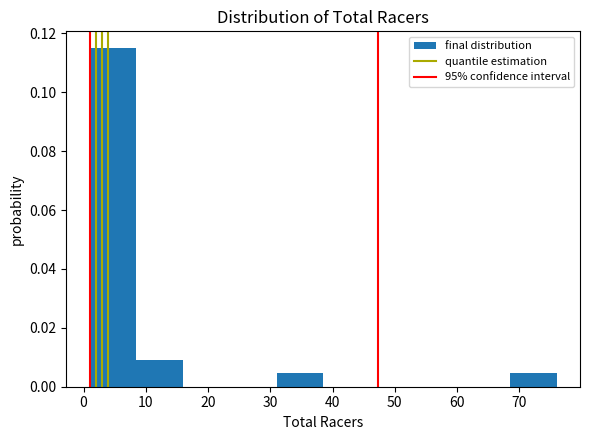

Which range on the x-axis has the tallest bar?

1.0 to 8.5